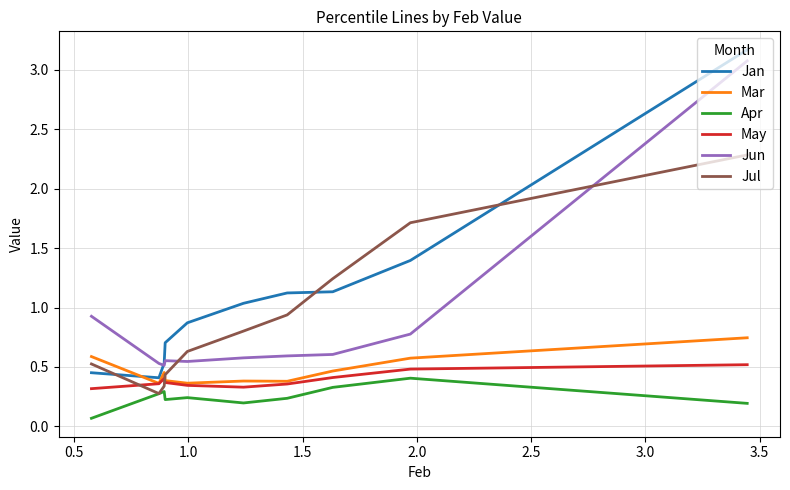

True or false: Jan and May intersect in this chart.

False